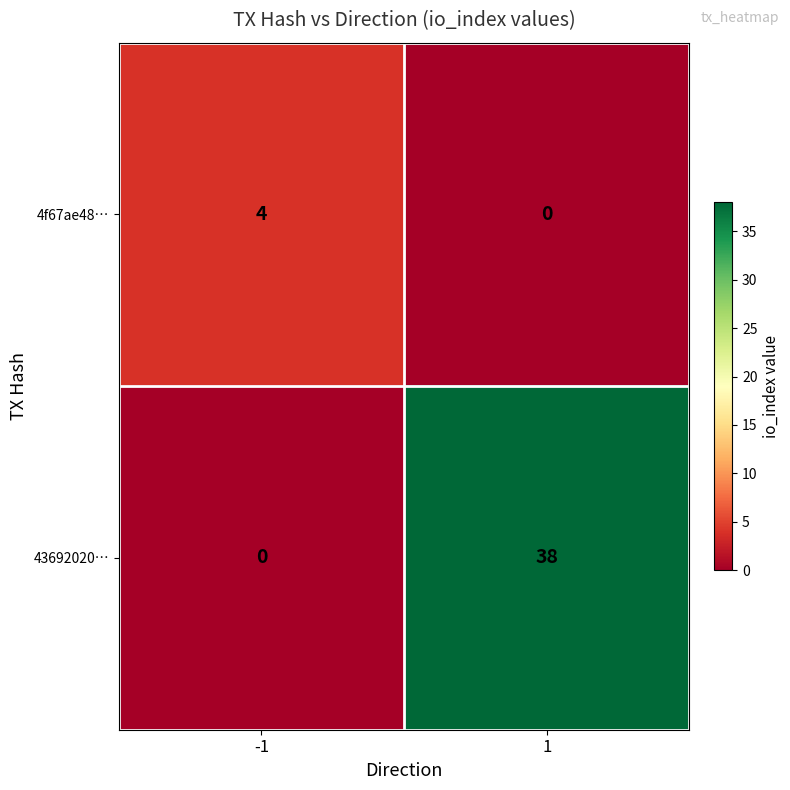

True or false: 43692020… has a value of 53 at 1.

False